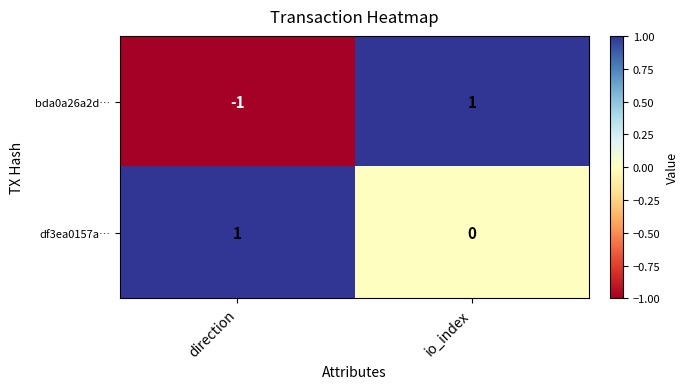

Between direction and io_index, which series saw the biggest shift?

bda0a26a2d…